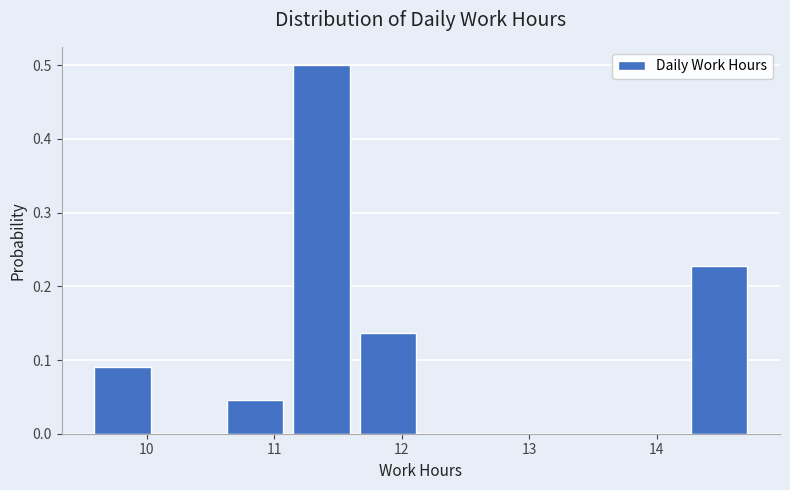

Reading left to right, list every bar in this chart as the range it spans on the x-axis followed by its height. Neither the bar edges nor the heights are printed on the chart, so give them approximately, as read against the axes.

9.55 to 10.07: 0.09
10.07 to 10.59: 0
10.59 to 11.11: 0.05
11.11 to 11.63: 0.50
11.63 to 12.15: 0.14
12.15 to 12.67: 0
12.67 to 13.19: 0
13.19 to 13.71: 0
13.71 to 14.23: 0
14.23 to 14.75: 0.23